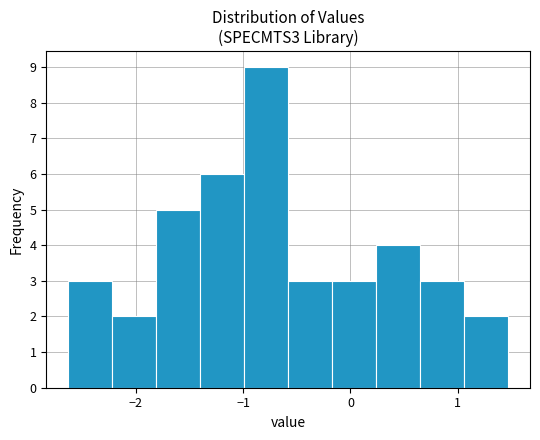

How tall is the bar that spans -1.4 to -1.0 on the x-axis? Neither the bar edges nor the heights are printed on the chart, so give them approximately, as read against the axes.

6